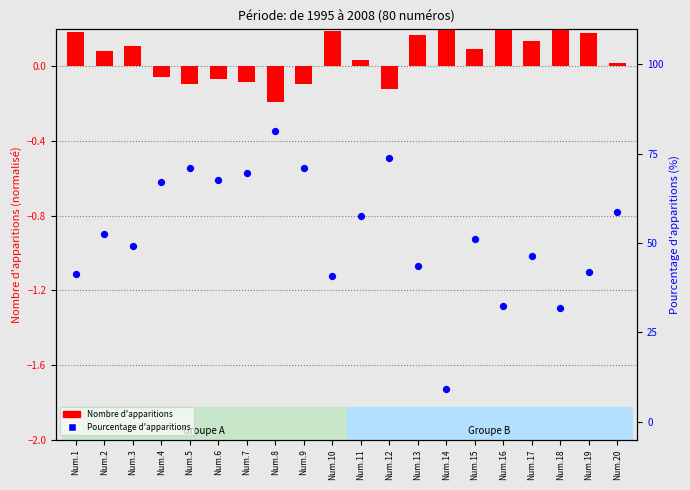

Which series has the largest total across all categories?

Pourcentage d'apparitions